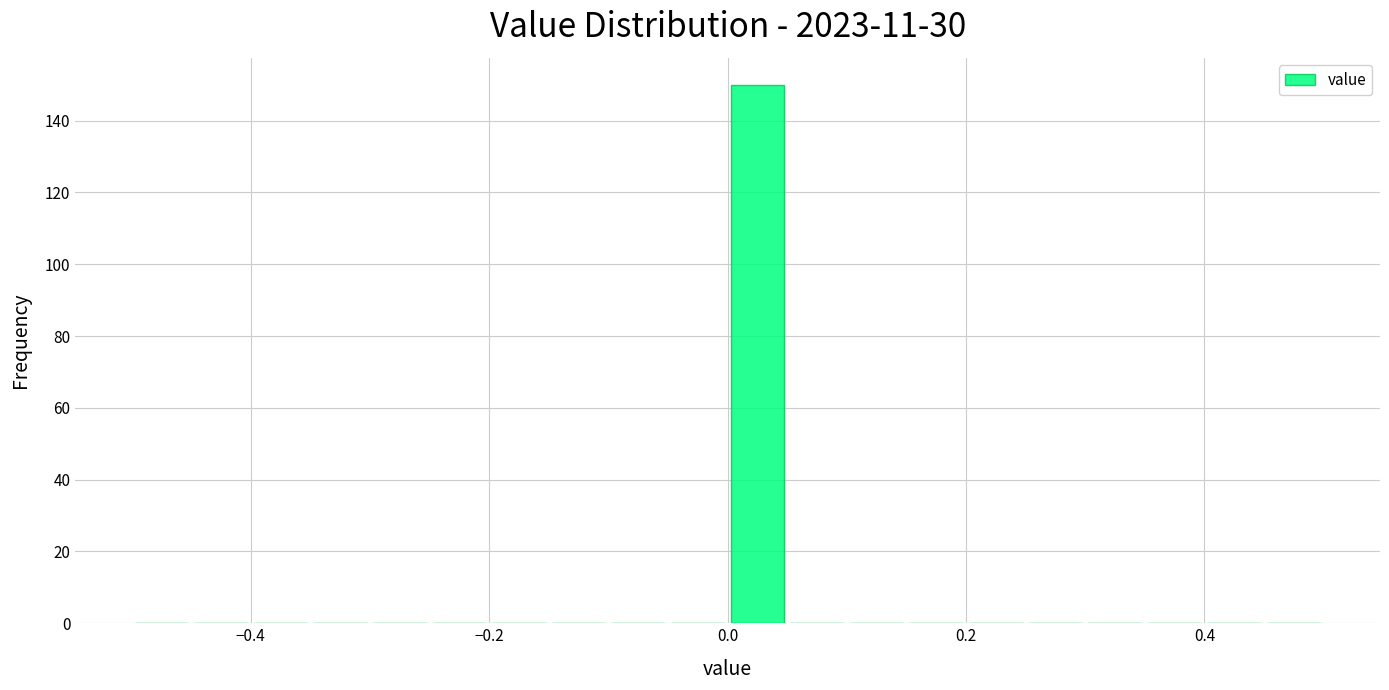

Around what value on the x-axis is the tallest bar? Give the approximate position of its centre, as read against the axis.

0.02